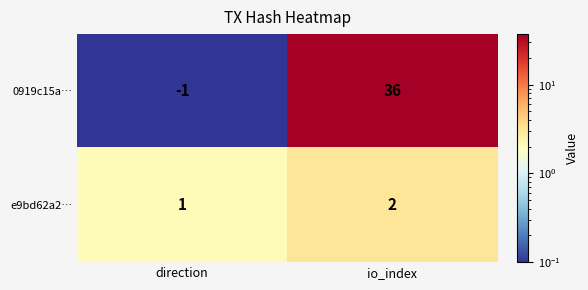

At direction, list the series in order from largest to smallest.

e9bd62a2…, 0919c15a…